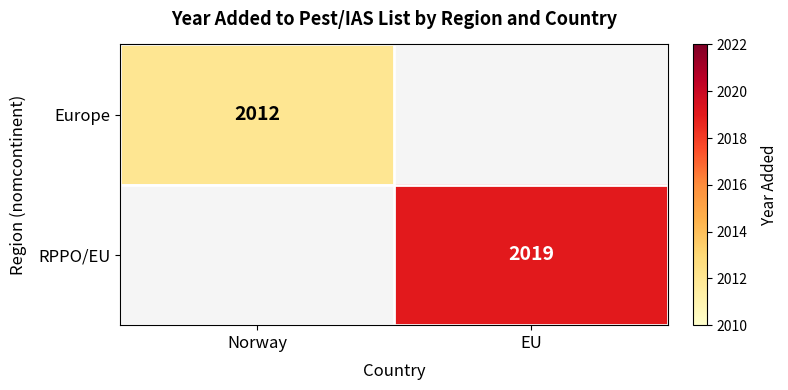

The Europe series shows 2859 at Norway. True or false?

False